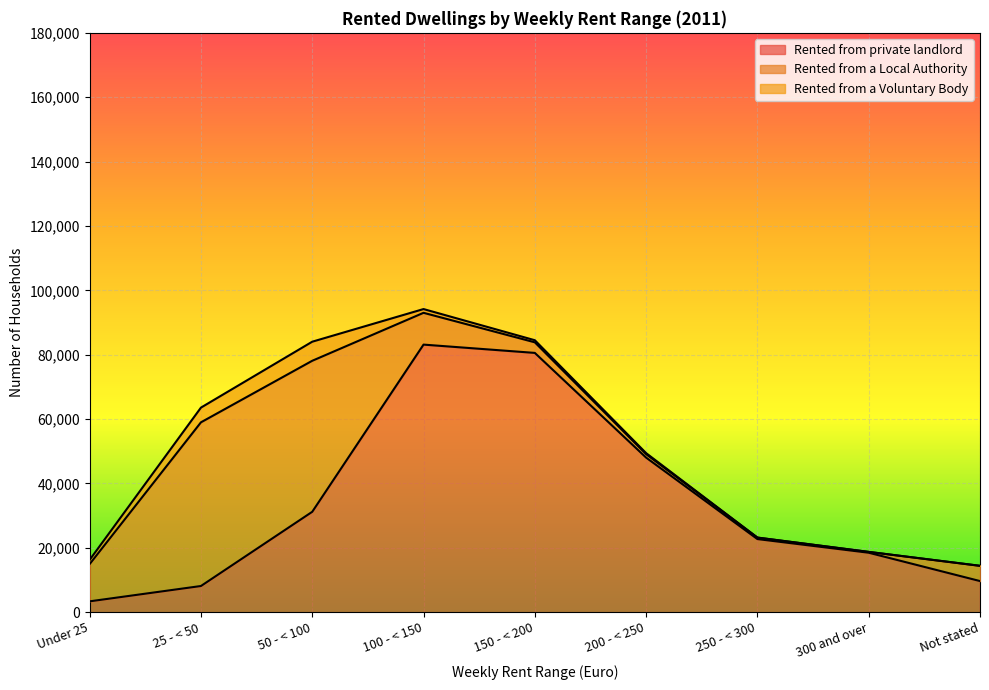

What position from the right is 100 - < 150?

6